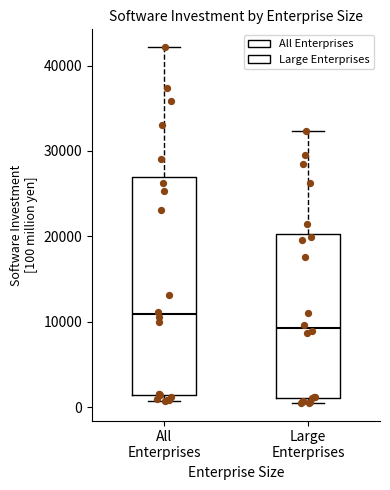

Reading left to right, transcribe this box plot: for each box, give where its median line is, the range the box spans, and where its two whiskers end, as read against the y-axis. The values are not printed on the chart, so give them approximately, as read against the axis.

All Enterprises: median 11000, box 1000 to 27000, whiskers 1000 (just below the box's lower edge) to 42000
Large Enterprises: median 9000, box 1000 to 20000, whiskers 1000 (just below the box's lower edge) to 32000